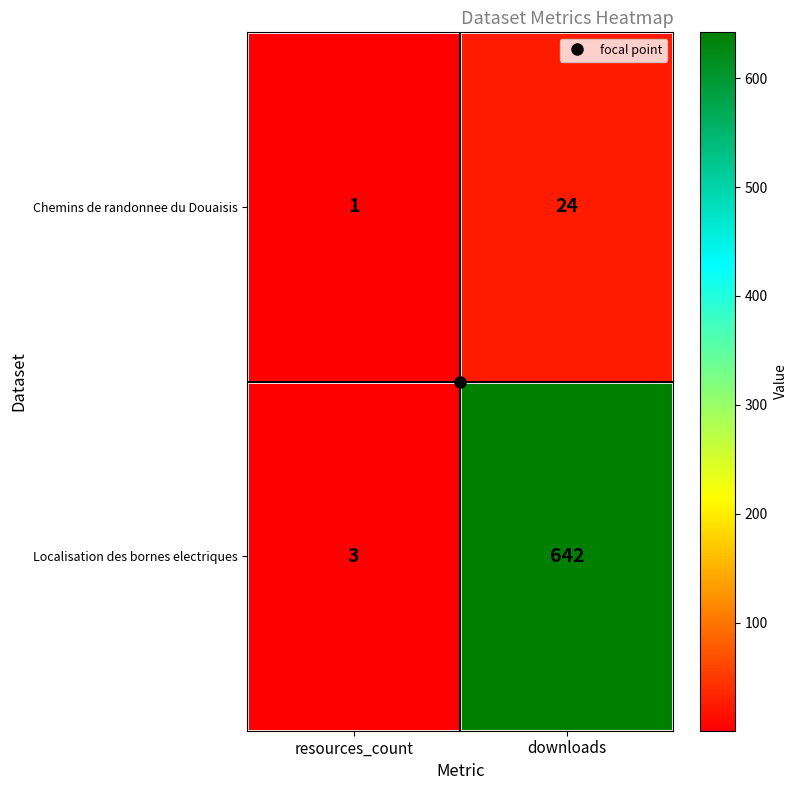

At which category does the chart reach its peak across all series?

downloads